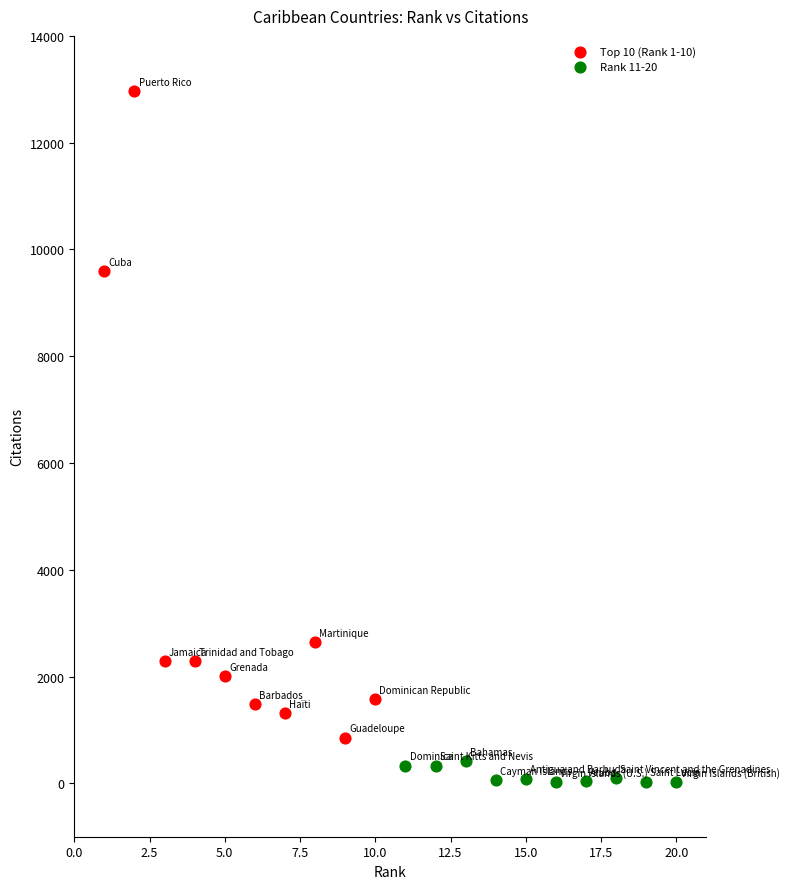

Which series contains the lowest Y value?

Rank 11-20